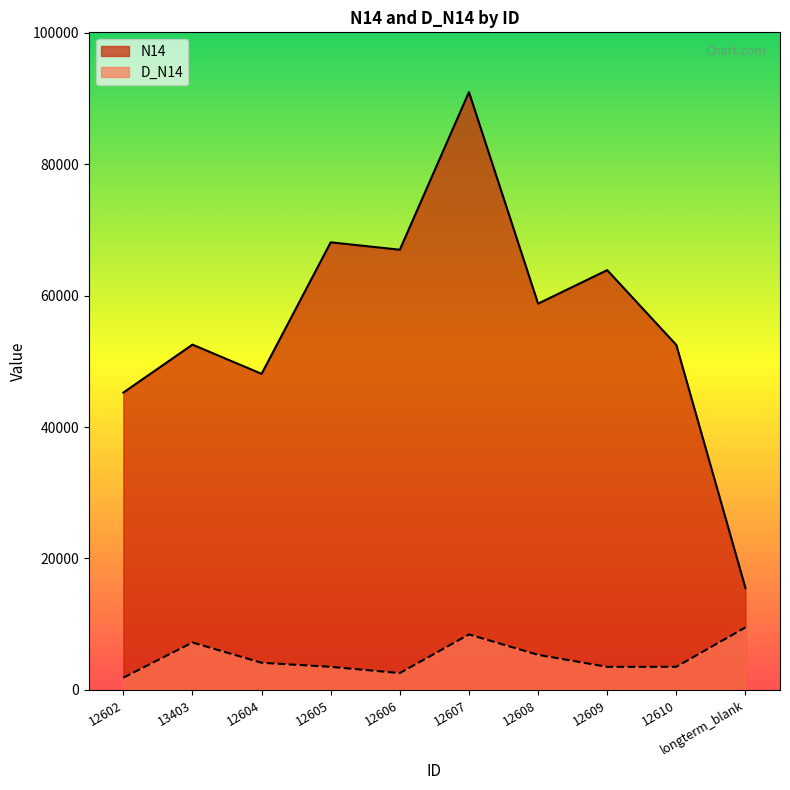

What is the average value of the N14 series?

56262.6